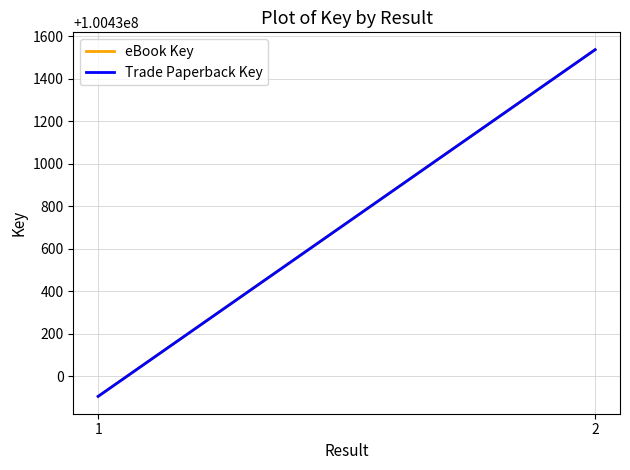

Which series has the widest spread of values?

eBook Key